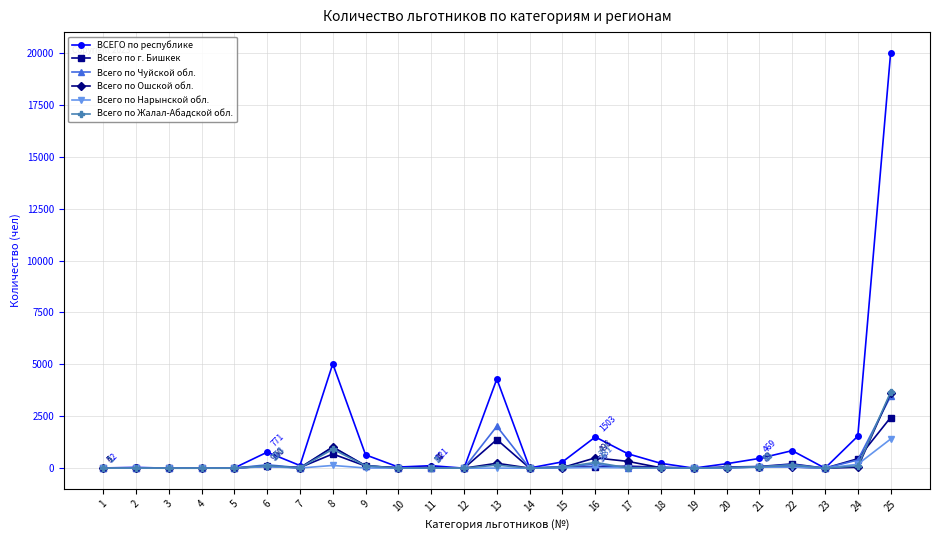

Is the value of Всего по Жалал-Абадской обл. at 1 greater than the value of ВСЕГО по республике at 9?

No